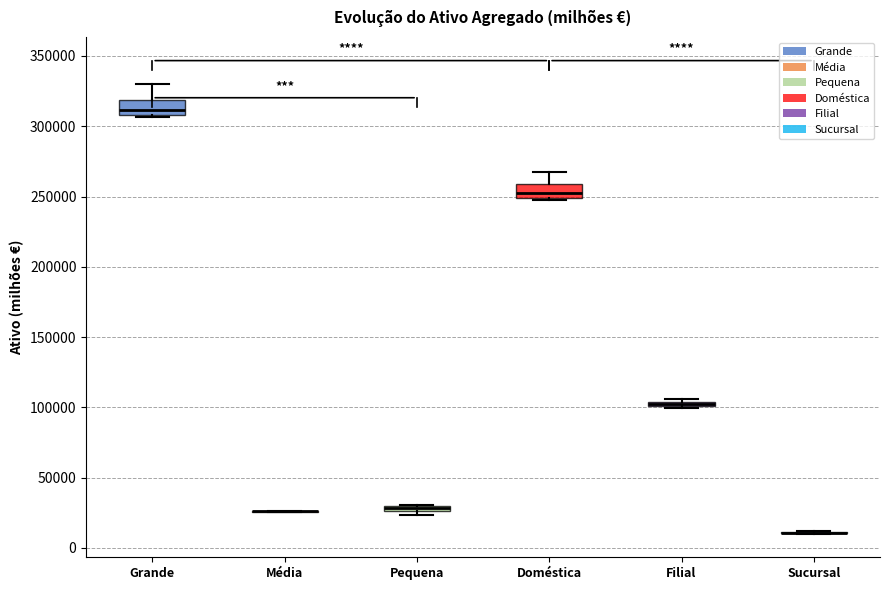

Where does the upper whisker of the box for Grande end on the y-axis? The values are not printed on the chart, so give them approximately, as read against the axis.

330000